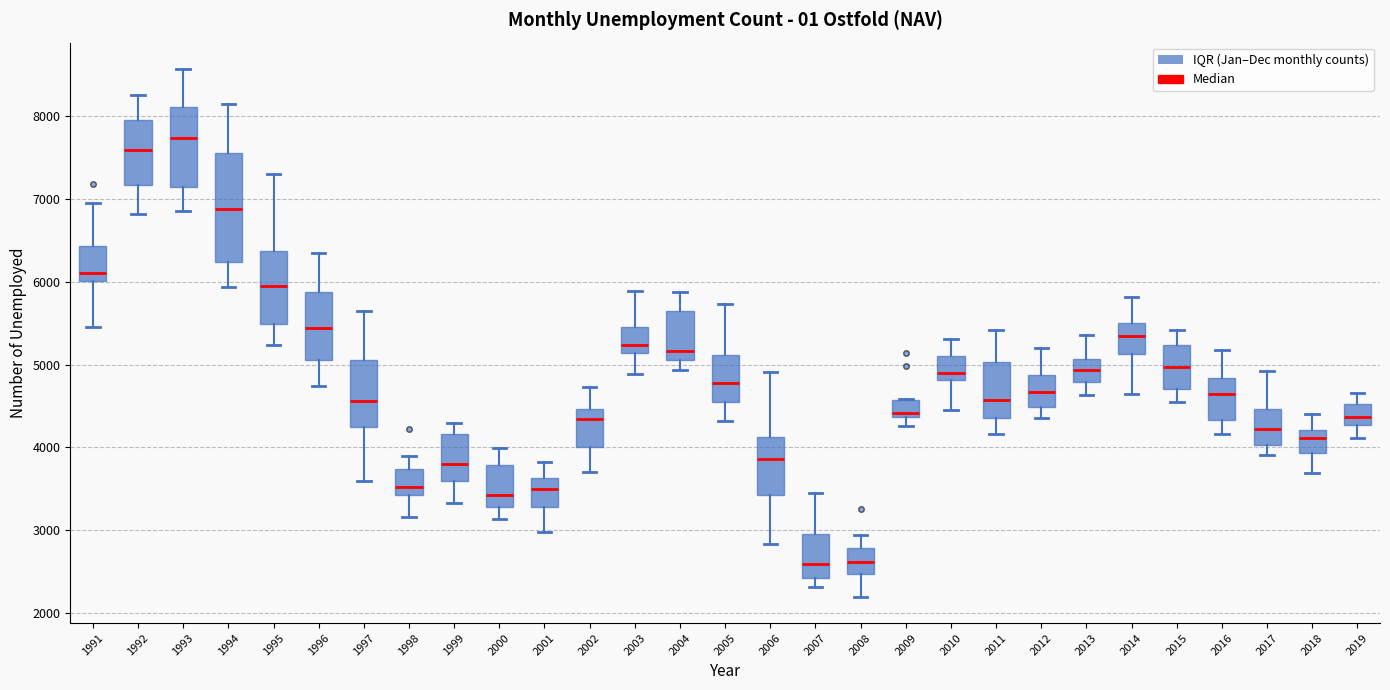

Which box's median line is the highest?

1993